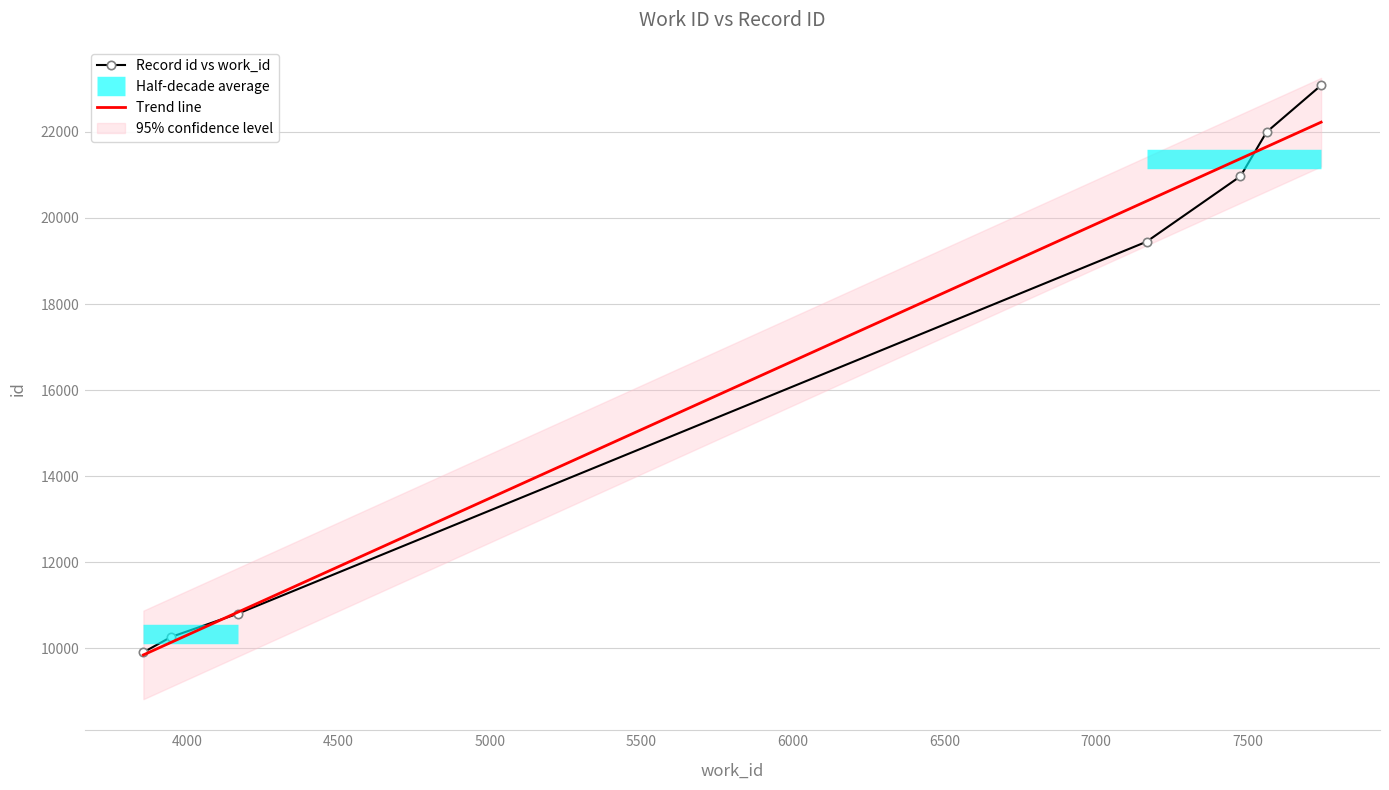

What is the value of the 6th point from the left?

21995